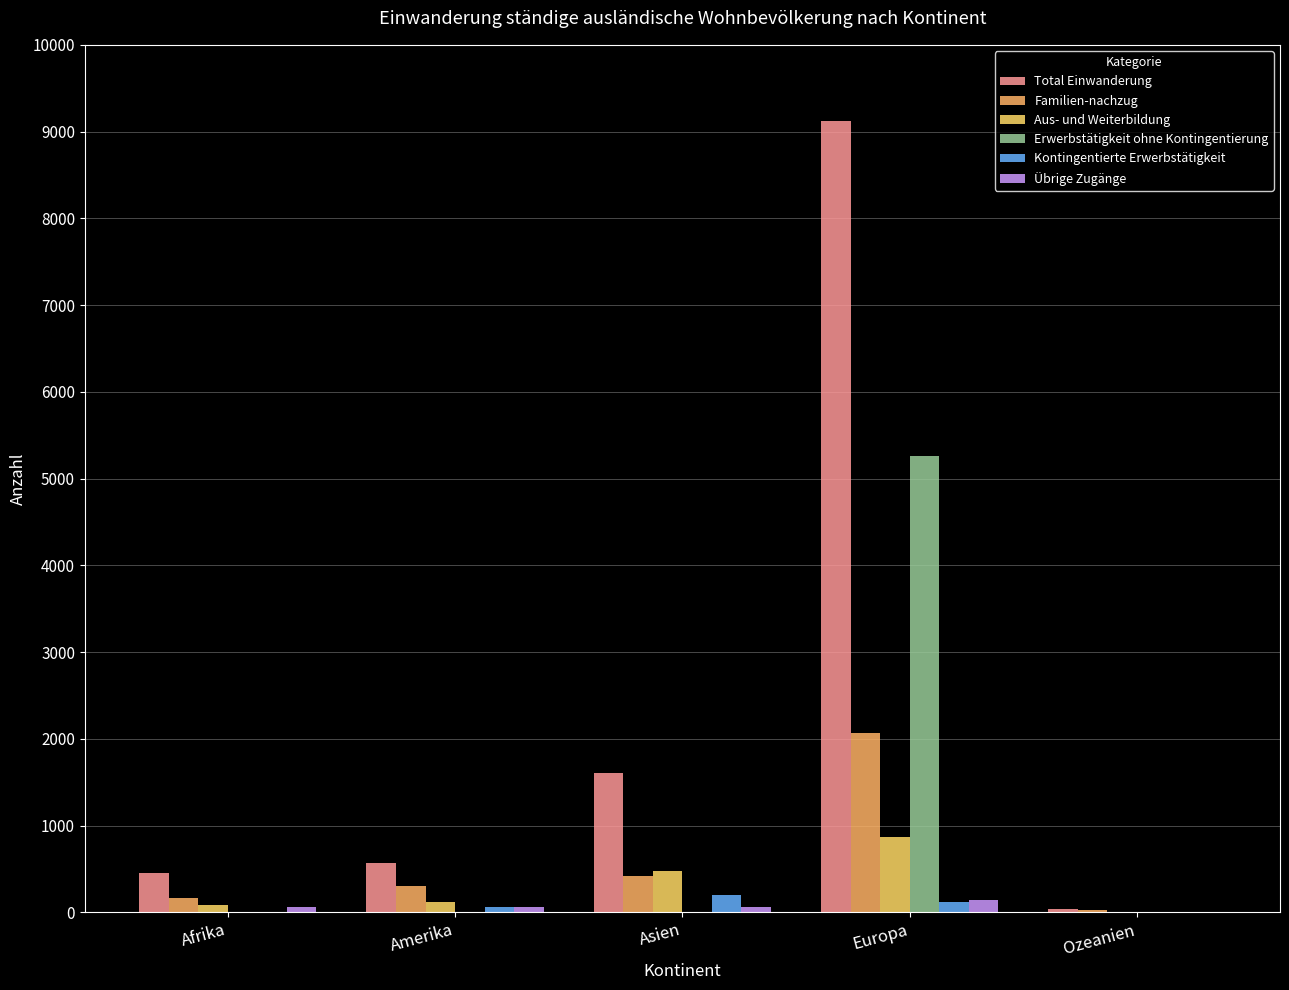

Reading left to right, extract all data points from this chart.

Total Einwanderung: 451	571	1612	9127	37
Familien-nachzug: 163	304	418	2072	28
Aus- und Weiterbildung: 85	117	477	871	2
Erwerbstätigkeit ohne Kontingentierung: 2	5	4	5257	2
Kontingentierte Erwerbstätigkeit: 9	67	195	119	5
Übrige Zugänge: 64	62	64	147	0